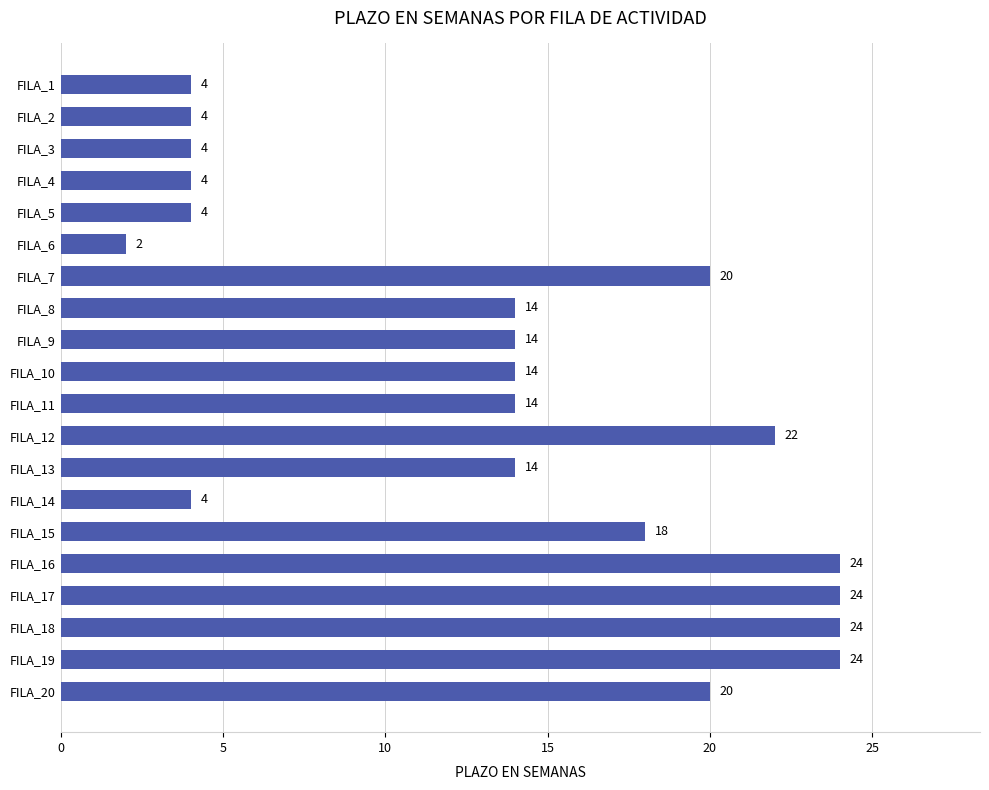

What is the ratio of the value at FILA_19 to the value at FILA_12?

1.1